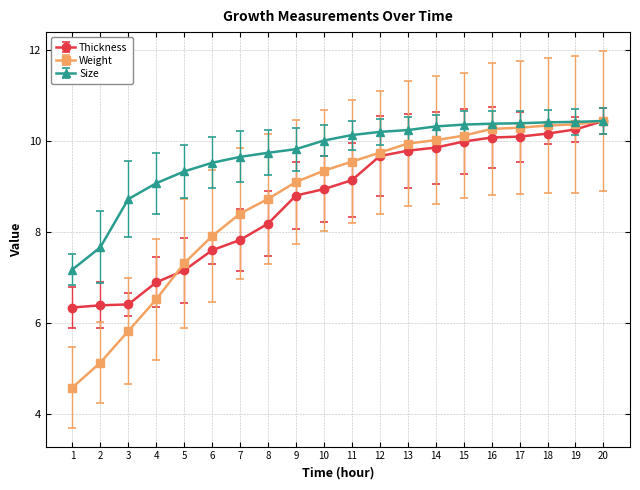

What is the smallest value displayed?

4.6